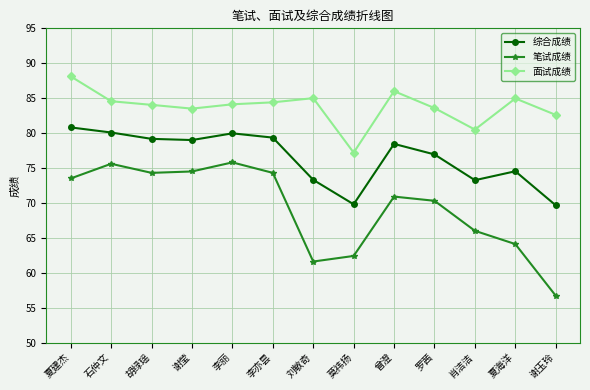

Where is the first local maximum for 综合成绩?

李丽